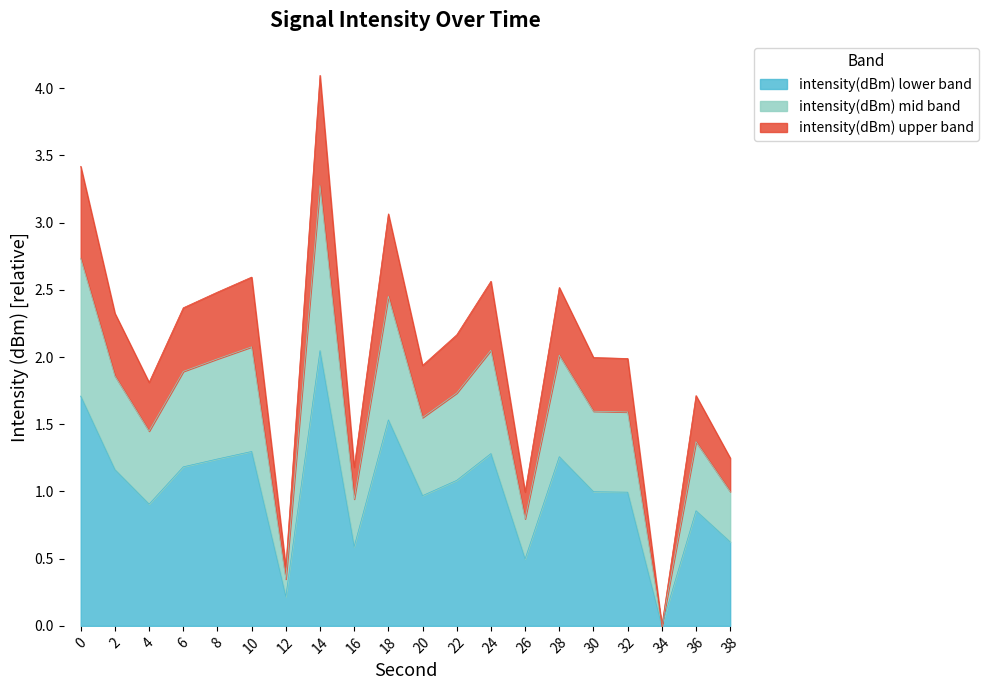

Reading left to right, extract all data points from this chart.

1.7	1.2	0.9	1.2	1.2	1.3	0.2	2.0	0.6	1.5	1.0	1.1	1.3	0.5	1.3	1.0	1.0	0.0	0.9	0.6